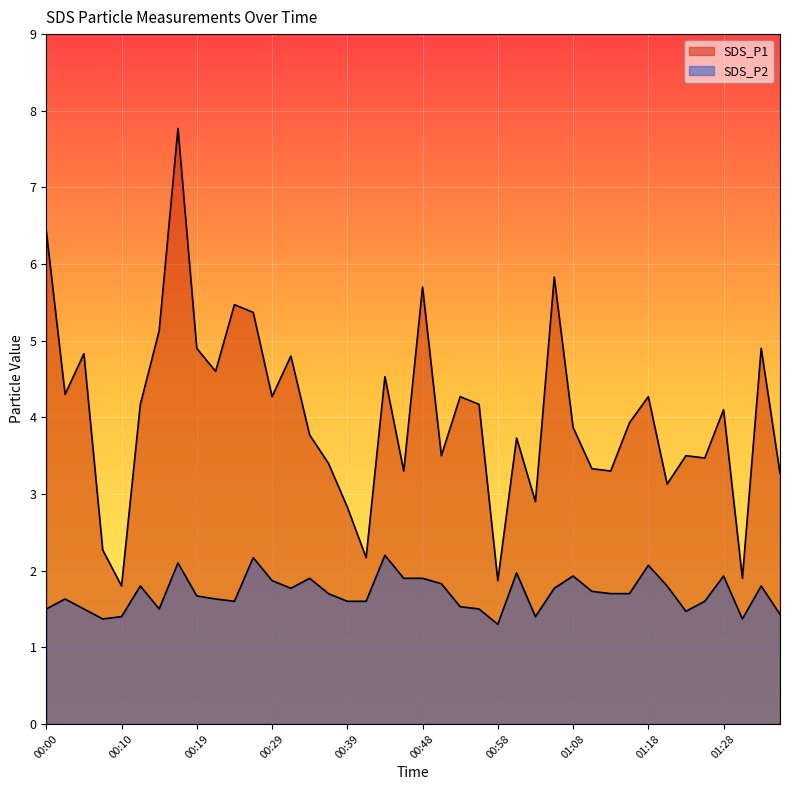

At 00:17, list the series in order from smallest to largest.

SDS_P2, SDS_P1